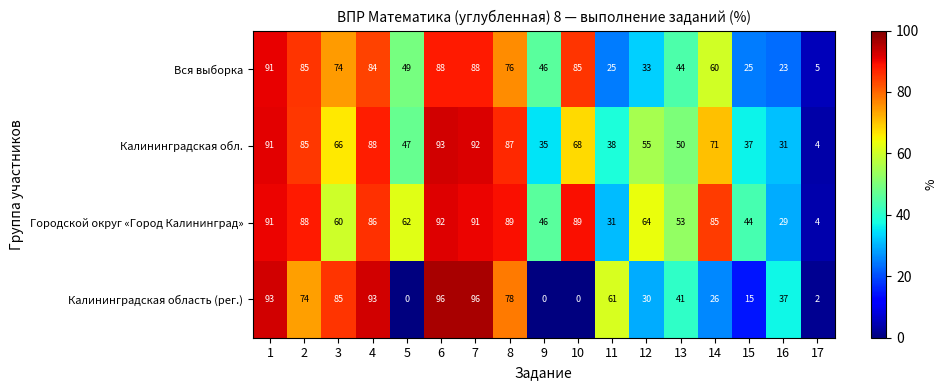

How many categories are shown in the chart?

17